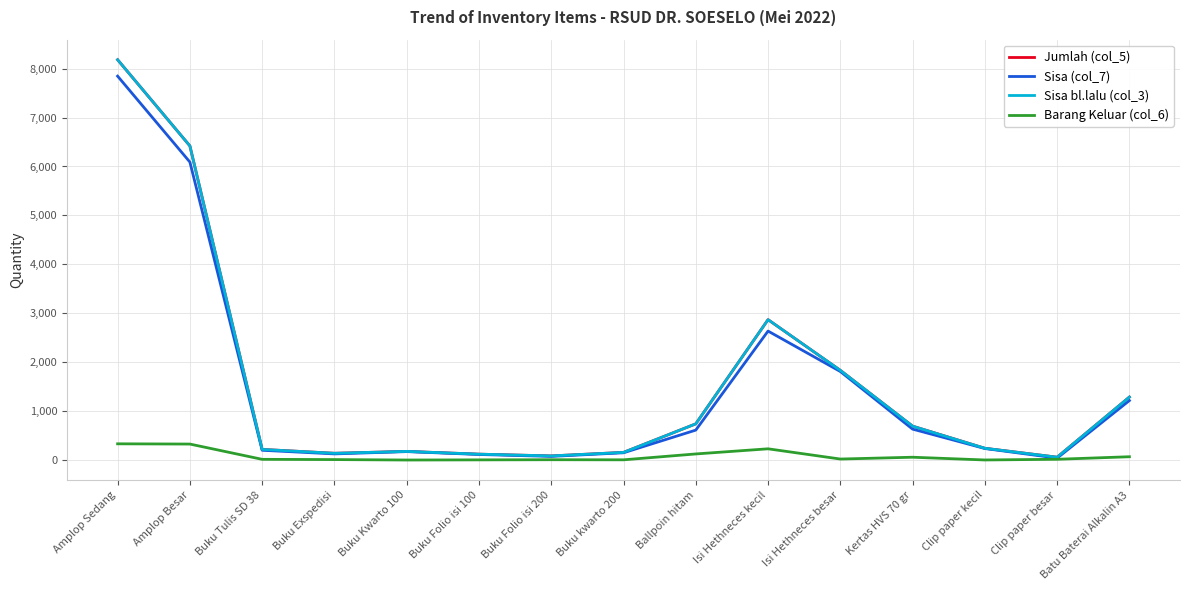

What value does the Sisa (col_7) series have at Clip paper kecil, to the nearest 50?

250